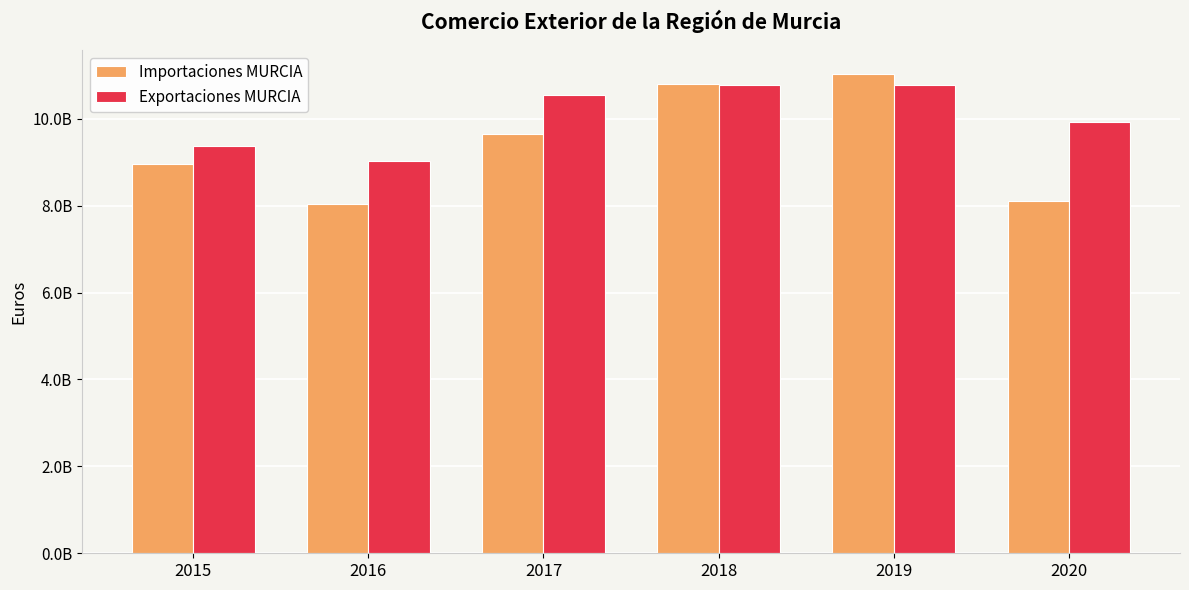

What are all the series names shown in the legend?

Importaciones MURCIA, Exportaciones MURCIA